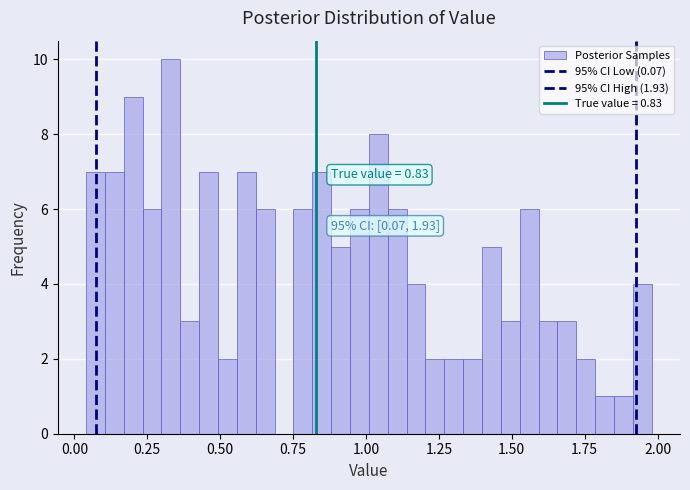

Around what value on the x-axis is the tallest bar? Give the approximate position of its centre, as read against the axis.

0.35